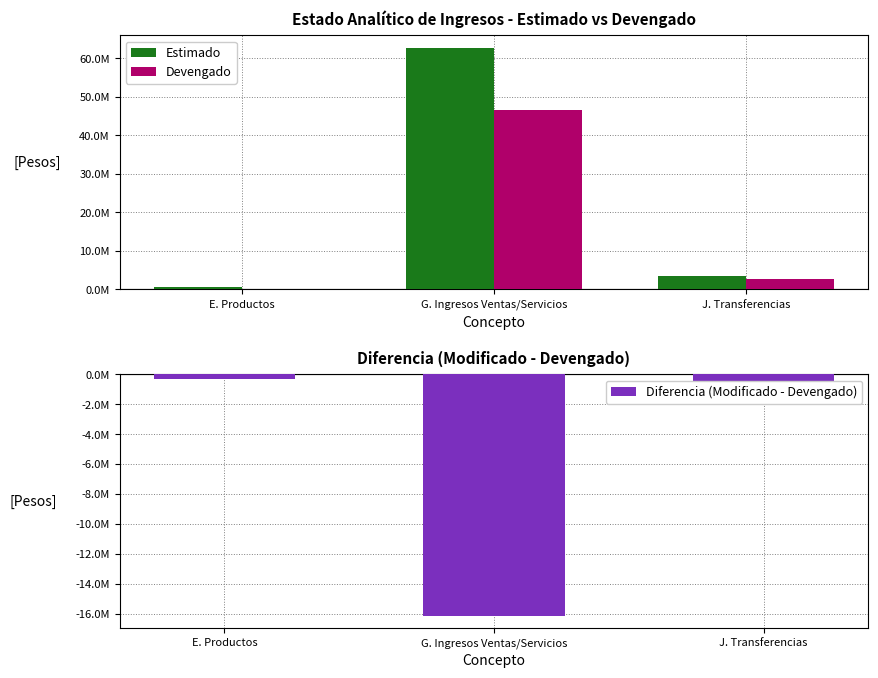

Which series changed the most between E. Productos and J. Transferencias?

Estimado